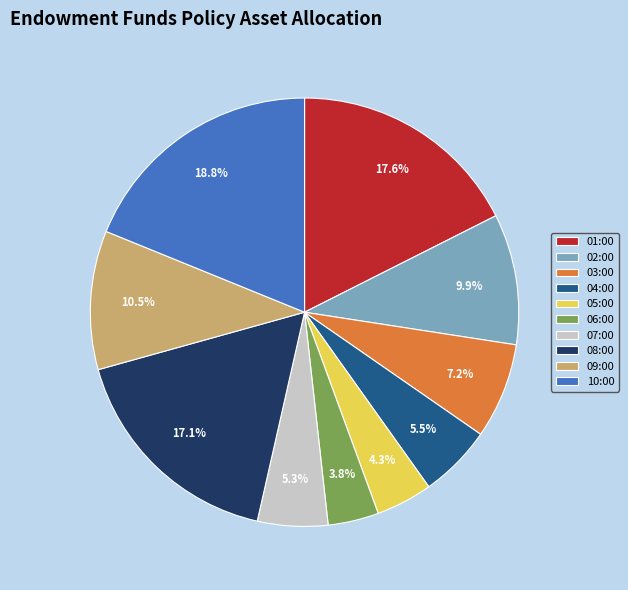

To the nearest percent, what is the average slice percentage?

10%